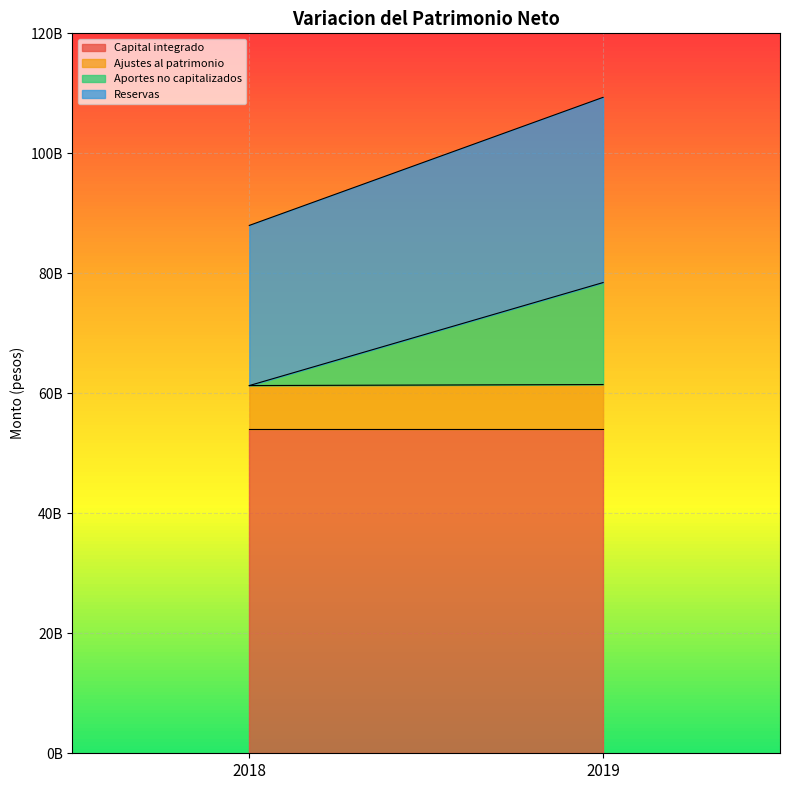

Which series has the largest range (max minus min)?

Aportes no capitalizados